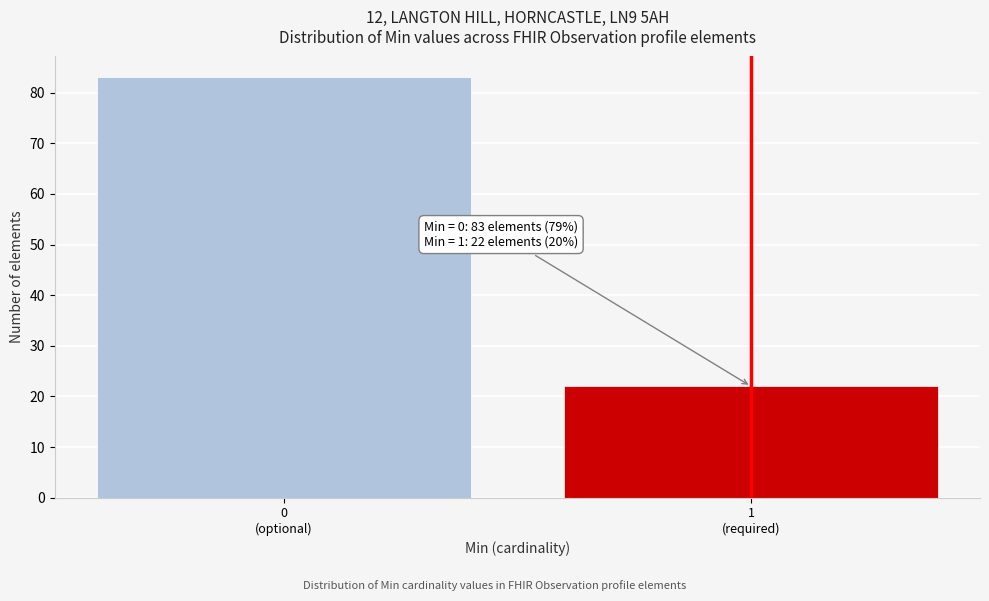

Reading left to right, list all the values displayed in this chart.

83	22